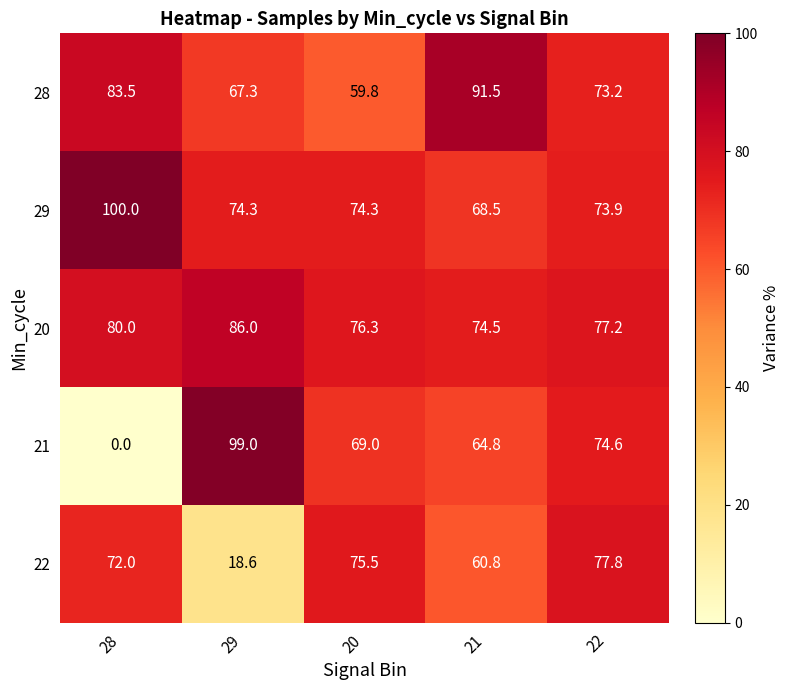

At which category is the sum across all series the highest?

22